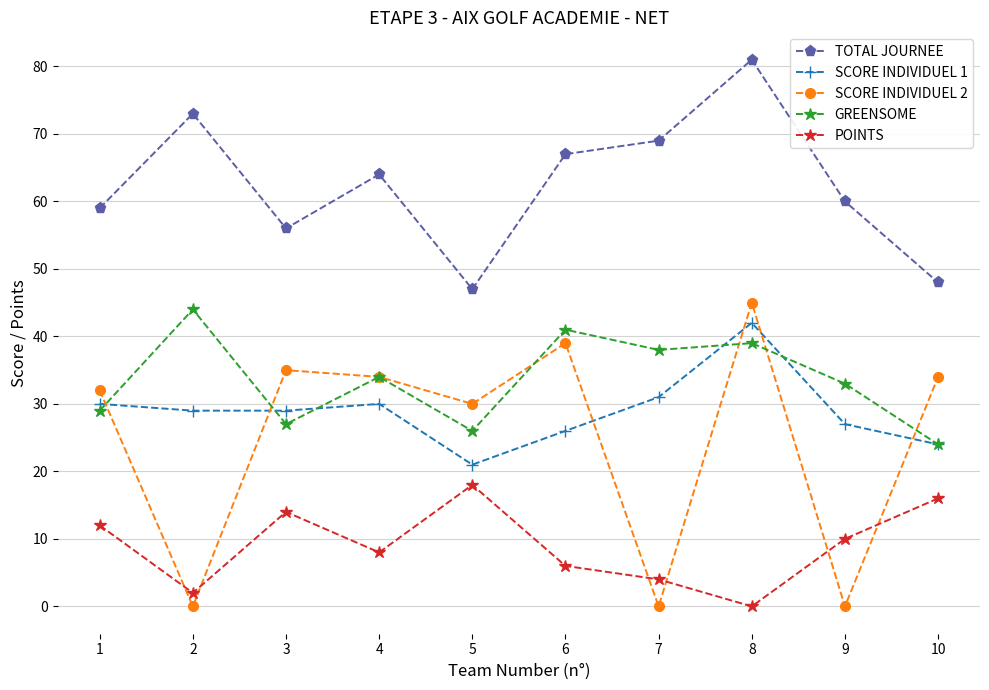

The value of GREENSOME at 9 is 8. True or false?

False